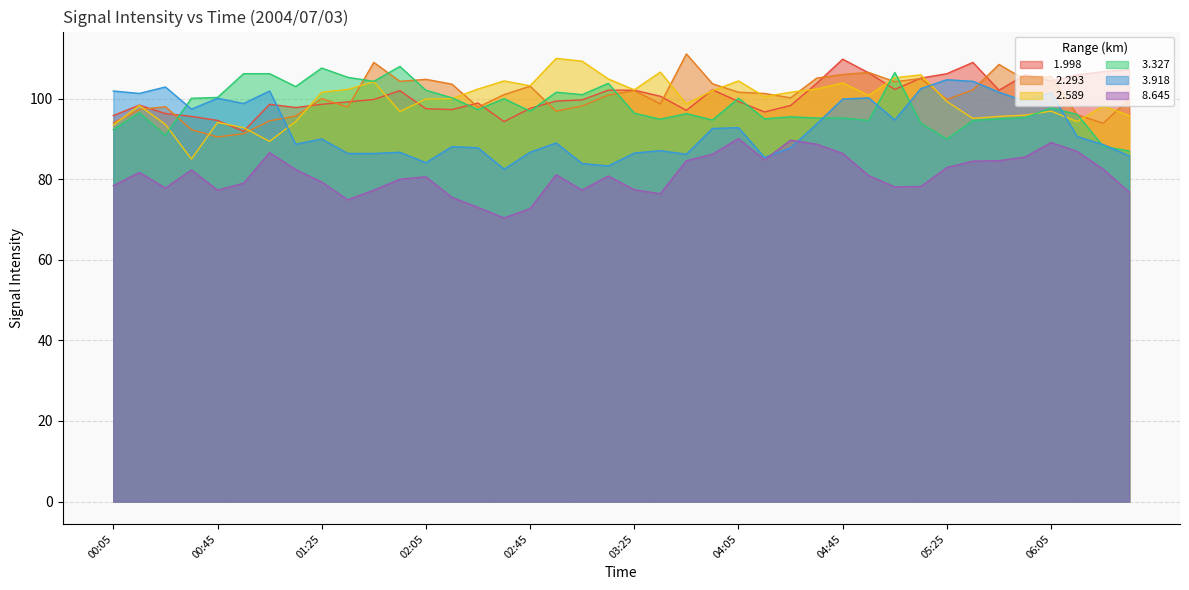

What is the difference between the maximum and minimum values in the   2.589 series?

25.0